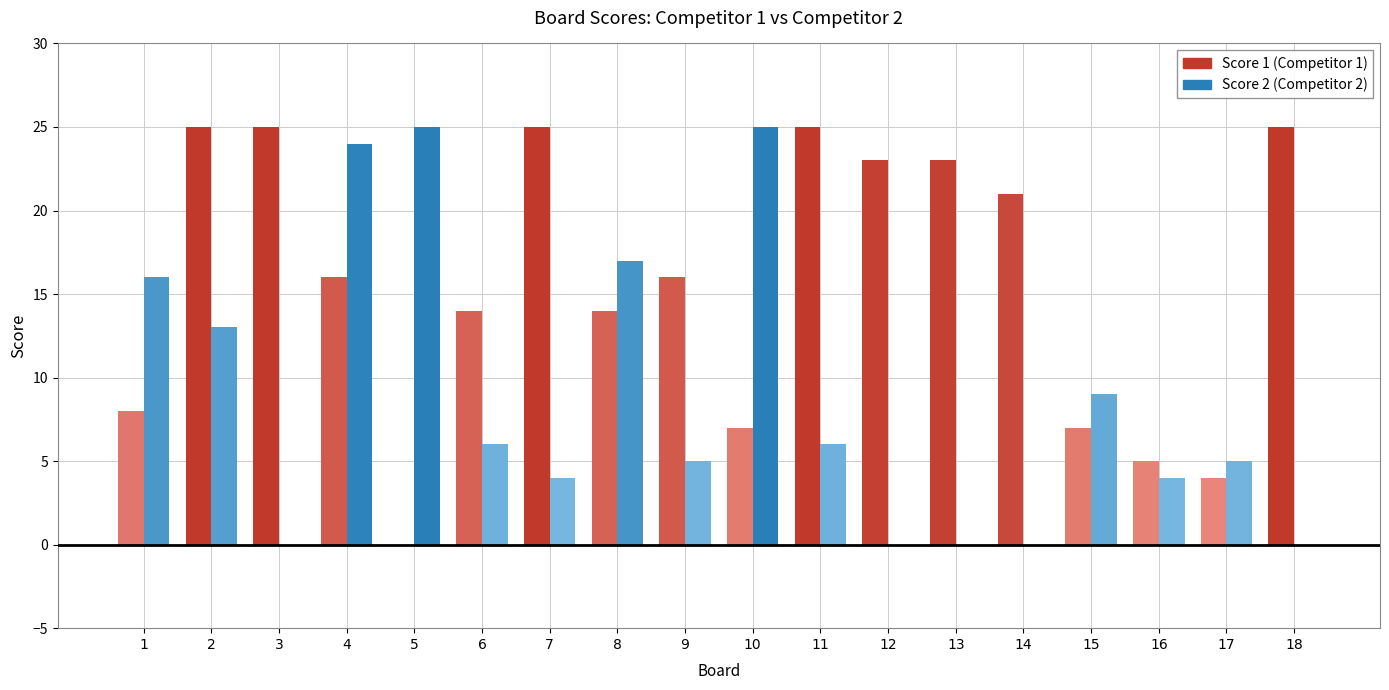

What is the greatest value displayed?

25